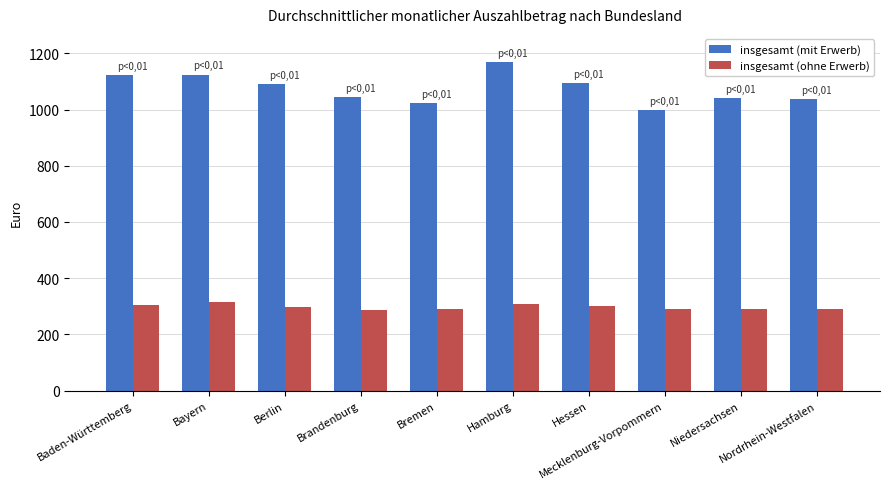

What is the sum of all insgesamt (mit Erwerb) values?

10742